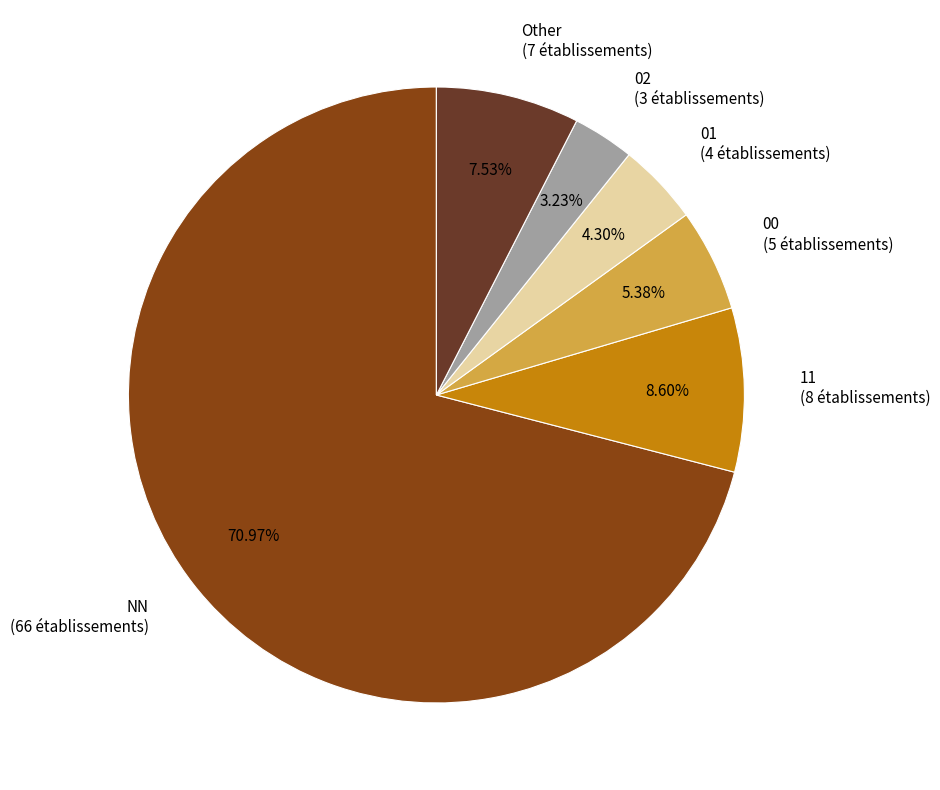

To the nearest percent, what is the difference between the largest and smallest slice percentages?

68%